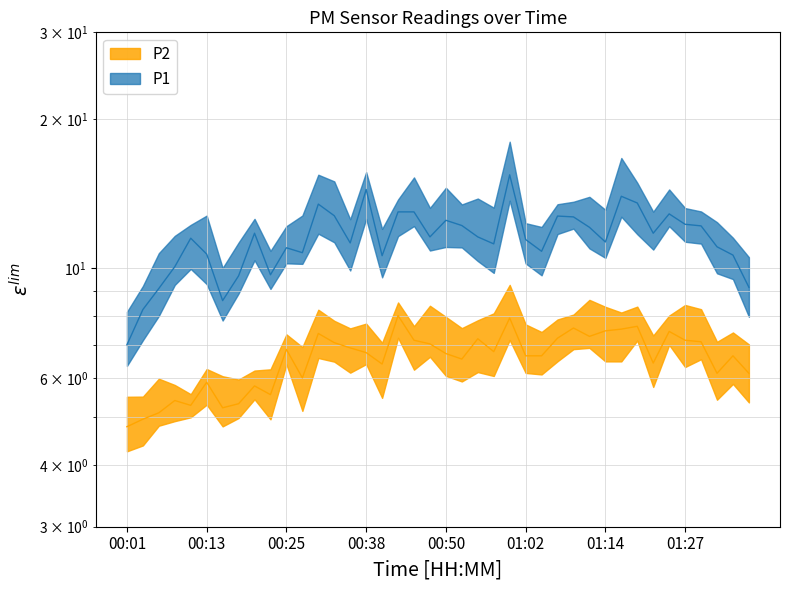

Reading left to right, transcribe all the data shown in this chart.

P1: 00:01=7.0	00:03=8.2	00:06=9.1	00:08=10.1	00:11=11.5	00:13=10.7	00:16=8.6	00:18=9.7	00:21=11.8	00:23=9.7	00:25=11.0	00:28=10.8	00:30=13.5	00:33=12.8	00:35=11.2	00:38=14.4	00:40=10.6	00:43=13.0	00:45=13.0	00:48=11.6	00:50=12.5	00:52=12.2	00:55=11.6	00:57=11.2	01:00=15.4	01:02=11.4	01:05=10.8	01:07=12.8	01:09=12.7	01:12=12.1	01:14=11.3	01:17=14.0	01:19=13.6	01:22=11.8	01:24=12.9	01:27=12.3	01:29=12.2	01:31=11.1	01:34=10.6	01:36=9.2
P2: 00:01=4.8	00:03=5.0	00:06=5.1	00:08=5.4	00:11=5.3	00:13=5.9	00:16=5.2	00:18=5.3	00:21=5.8	00:23=5.5	00:25=6.8	00:28=6.0	00:30=7.4	00:33=7.1	00:35=6.9	00:38=6.8	00:40=6.4	00:43=8.0	00:45=7.2	00:48=7.0	00:50=6.7	00:52=6.5	00:55=7.2	00:57=6.8	01:00=7.9	01:02=6.7	01:05=6.7	01:07=7.2	01:09=7.6	01:12=7.3	01:14=7.5	01:17=7.5	01:19=7.6	01:22=6.4	01:24=7.5	01:27=7.2	01:29=7.1	01:31=6.1	01:34=6.7	01:36=6.1